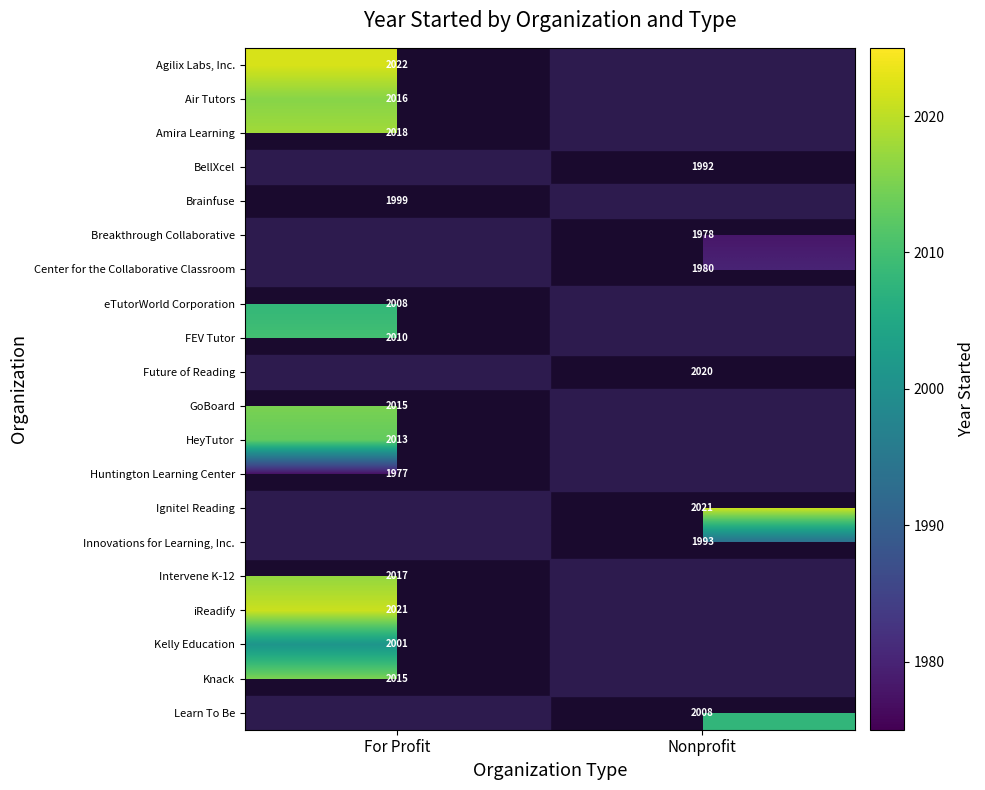

How many series are shown in this chart?

20